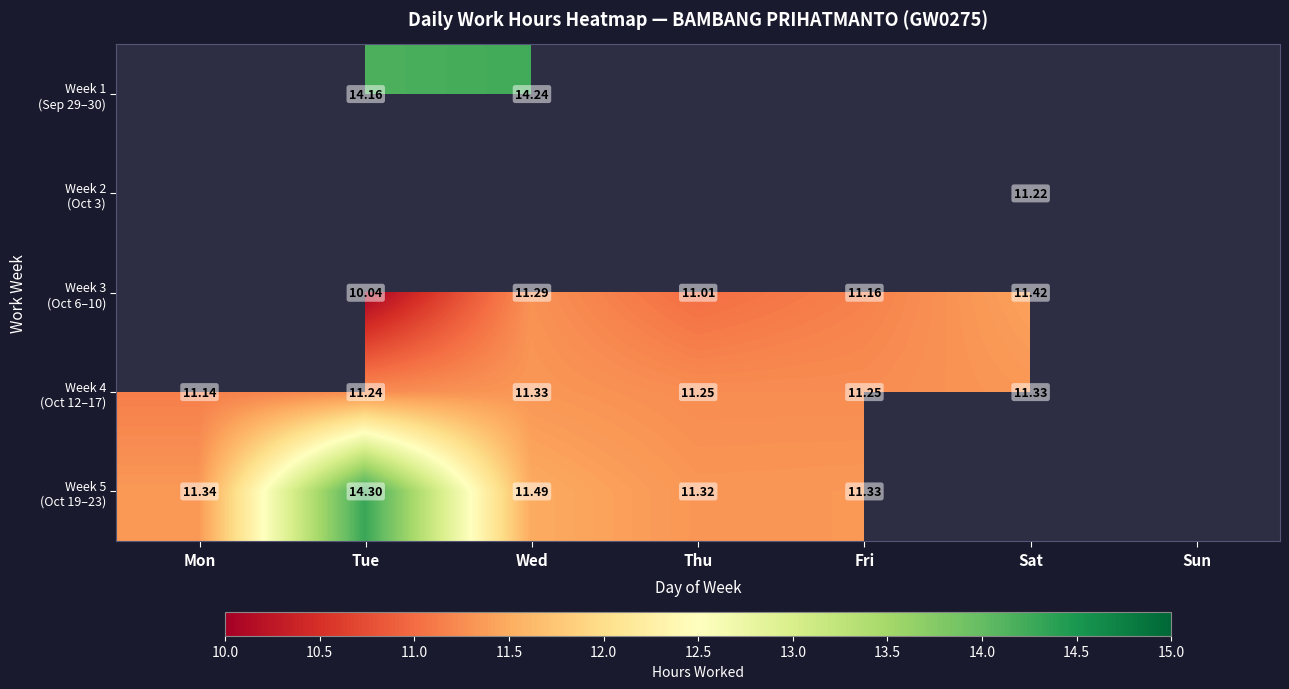

How many data points in Week 4 (Oct 12–17) are above 11?

6